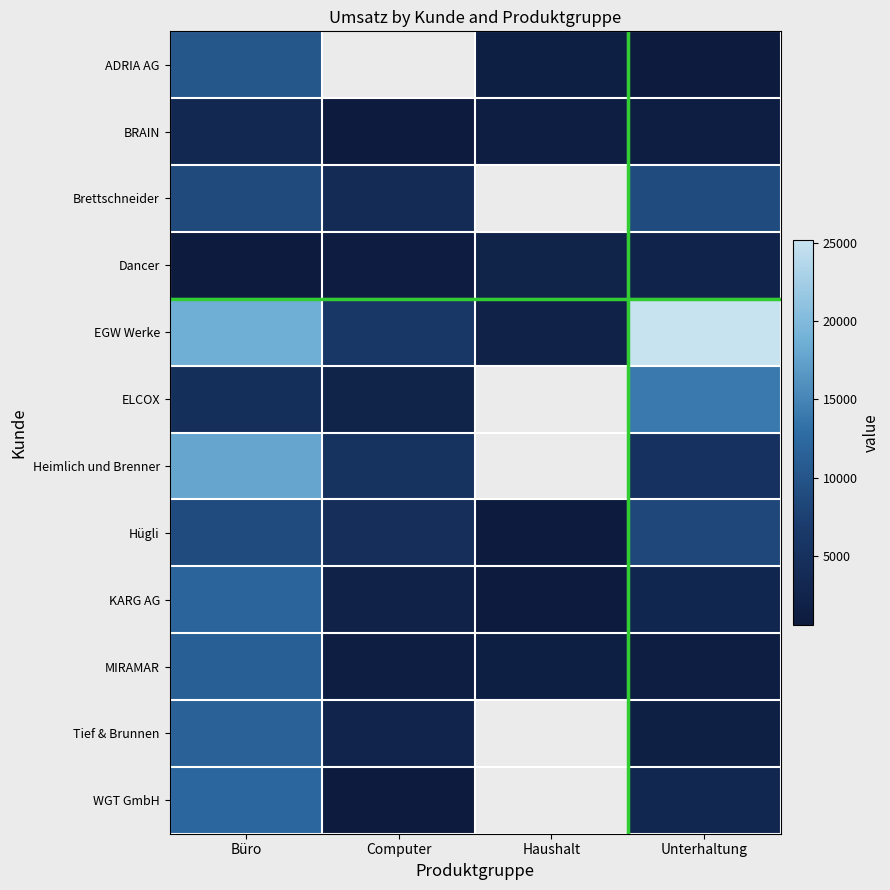

The value of ADRIA AG at Unterhaltung is 750.0. True or false?

True